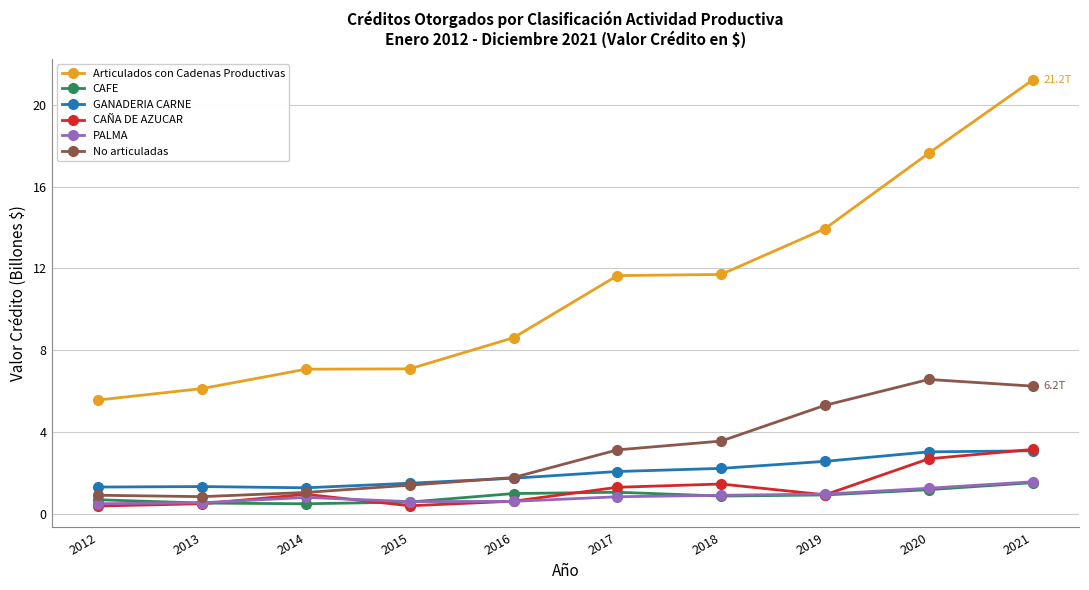

True or false: CAÑA DE AZUCAR has more than 0 interior local peaks.

True